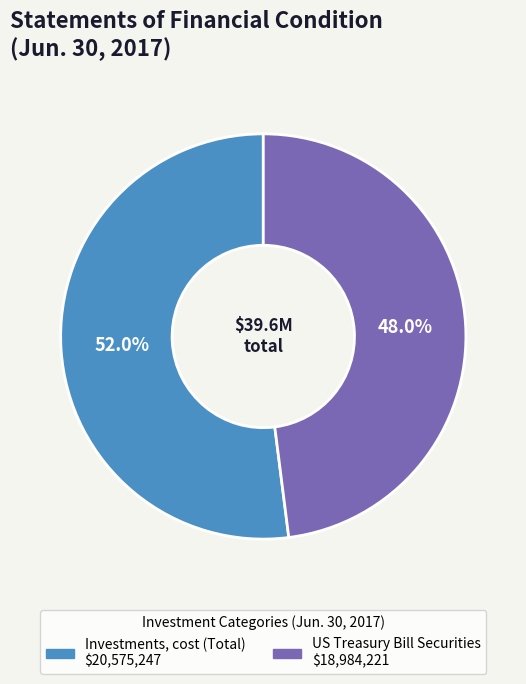

How many slices are in this pie chart?

2